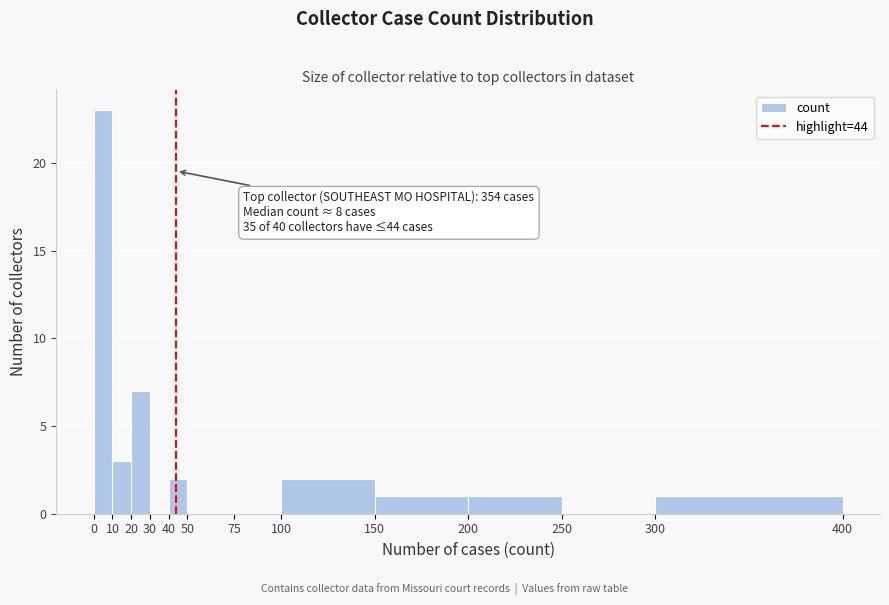

Which range on the x-axis has the tallest bar?

0 to 10